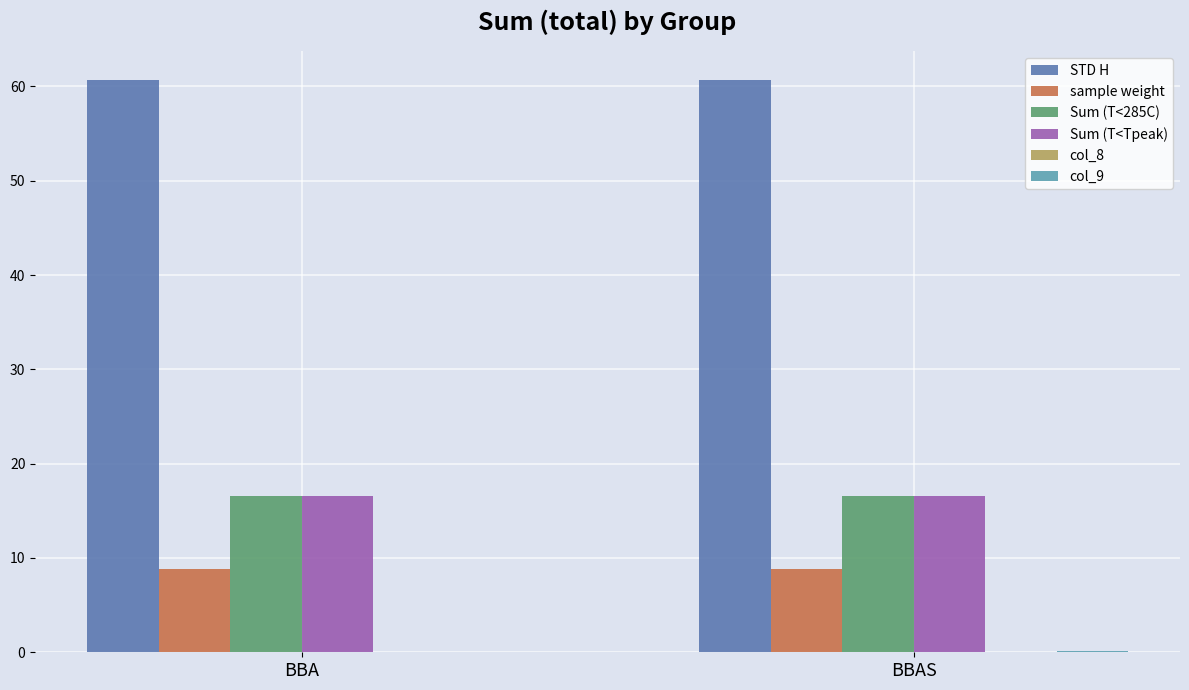

Is the value of Sum (T<285C) at BBA greater than the value of STD H at BBAS?

No